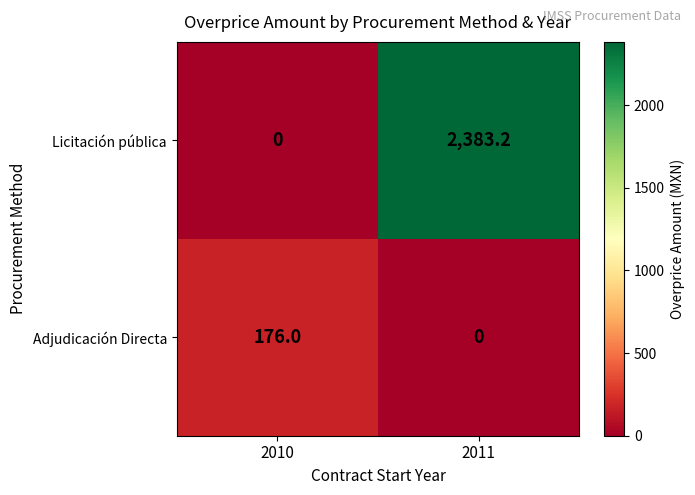

What is the approximate value of Licitación pública at 2011?

2383.2